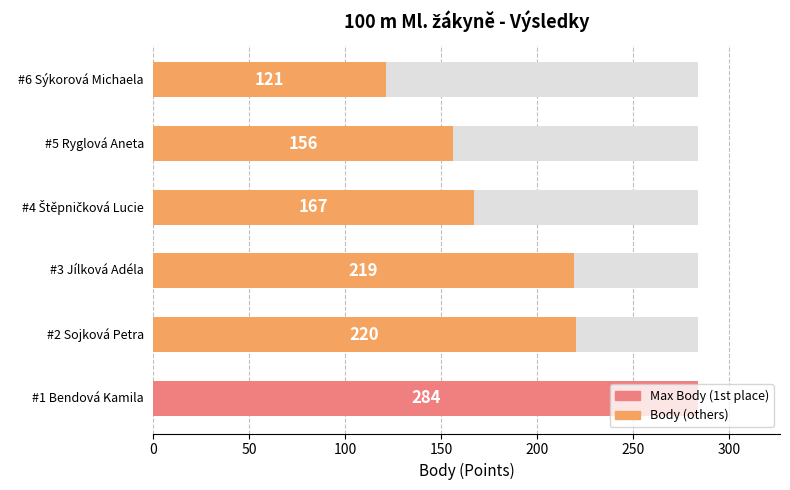

Are the bars grouped side by side (vs. stacked)?

No